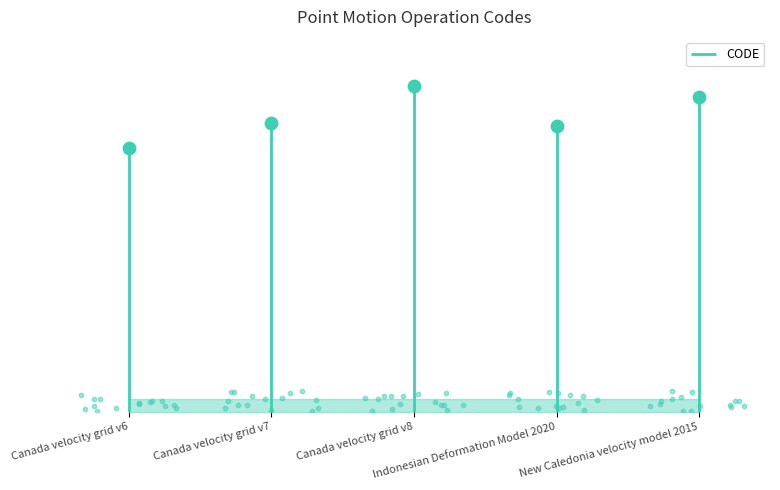

Approximately how many times larger is the value at Canada velocity grid v8 compared to Canada velocity grid v6?

1.2